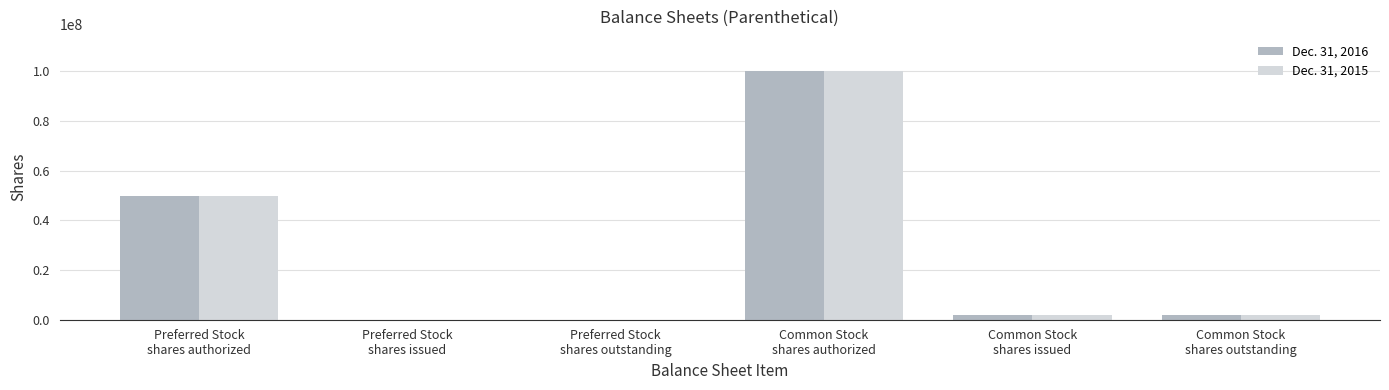

Reading left to right, transcribe all the data shown in this chart.

Dec. 31, 2016: 50000000	0	0	100000000	1853207	1853207
Dec. 31, 2015: 50000000	0	0	100000000	1853207	1853207